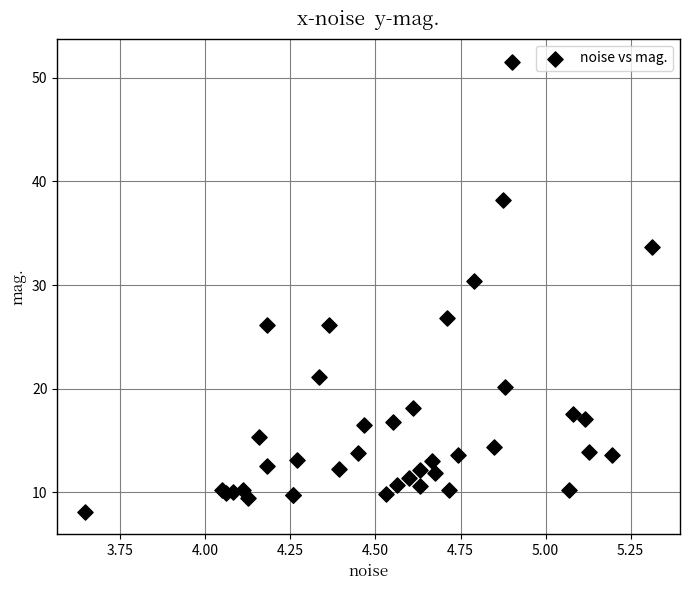

What Y value in the scatter plot is closest to 29?

30.4